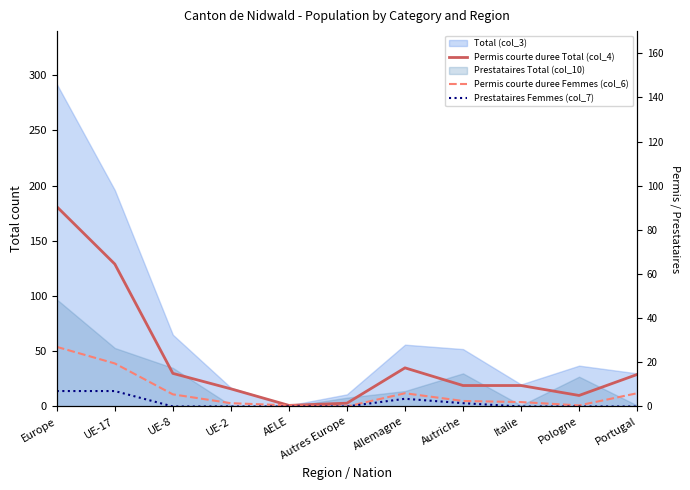

What is the highest value of the Prestataires Femmes (col_7) series?

14